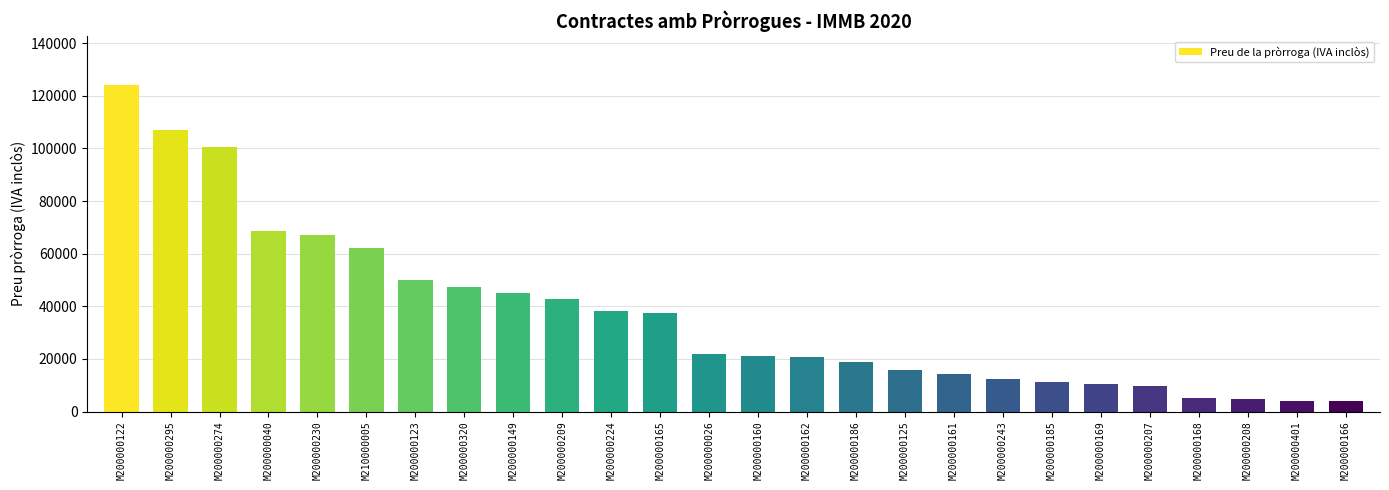

Is it true that the value at M200000161 is 5840.0?

False